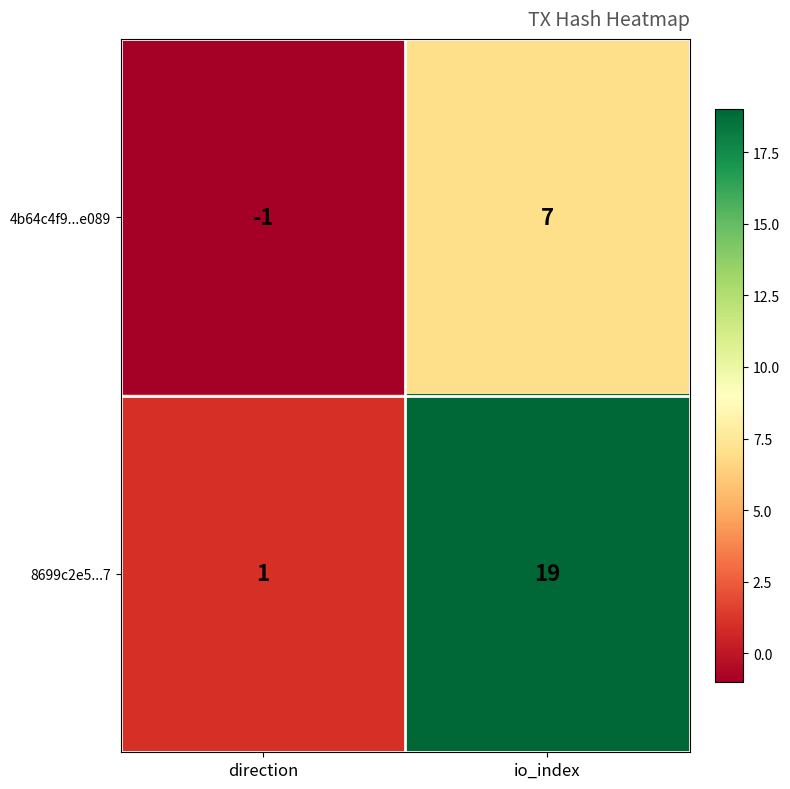

Where is 8699c2e5...7 nearest to the value 10?

direction